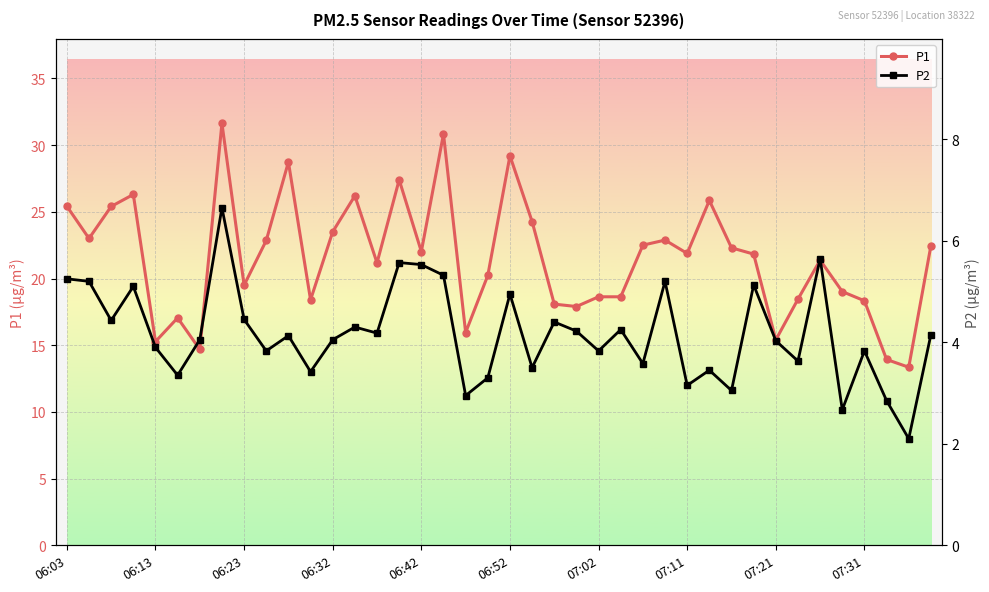

True or false: P1 has a value of 15.3 at 06:13.

True